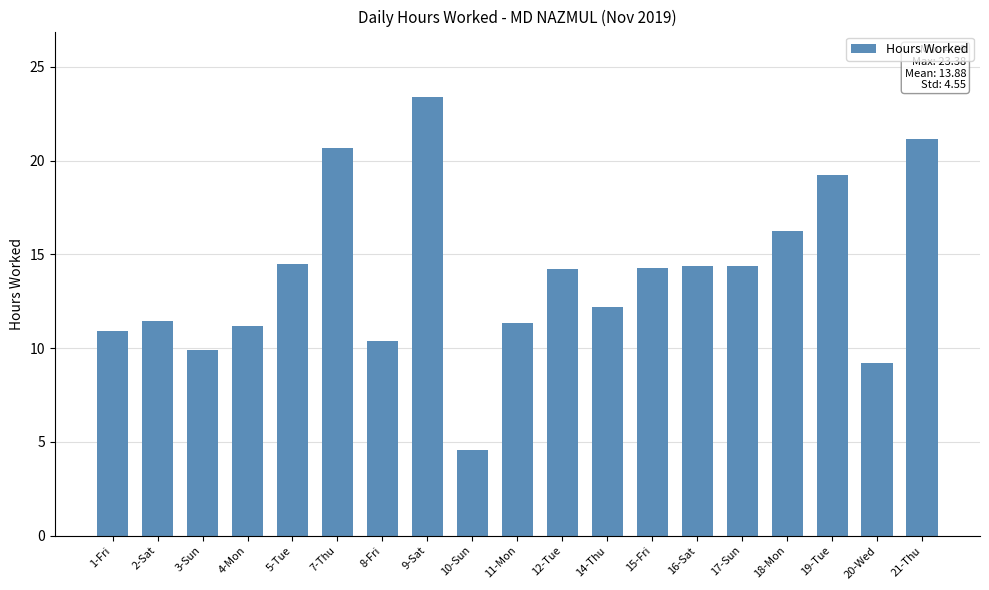

What is the minimum value shown in the chart?

4.6